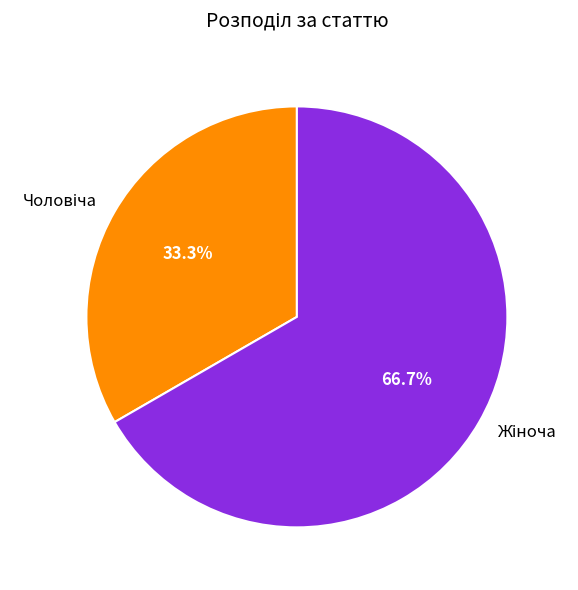

Is there a majority slice in this chart?

Yes